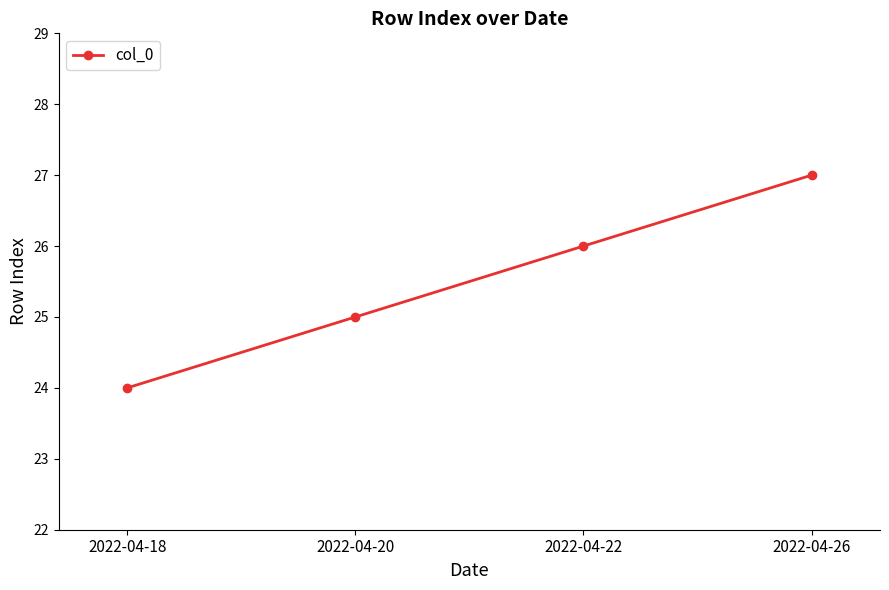

What value does the data have at 2022-04-26?

27